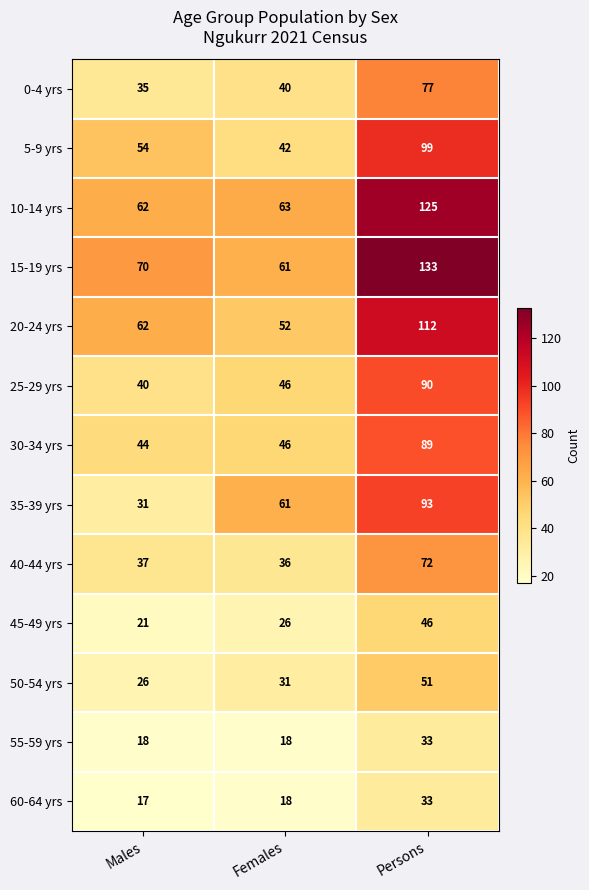

Where is 5-9 yrs nearest to the value 70?

Males